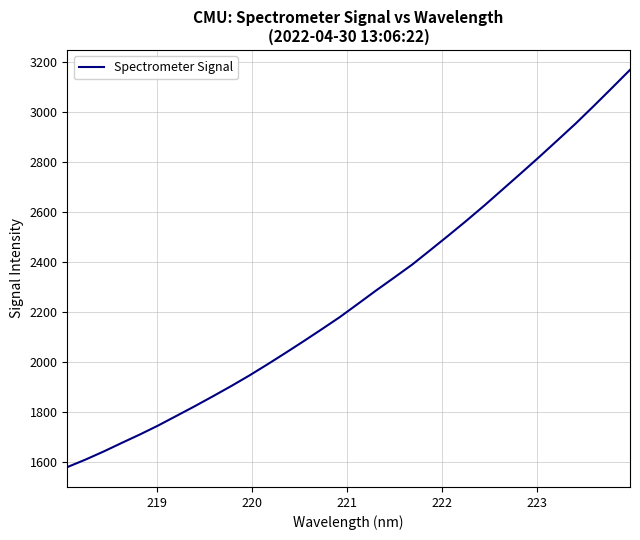

What is the maximum value shown in the chart?

3168.7